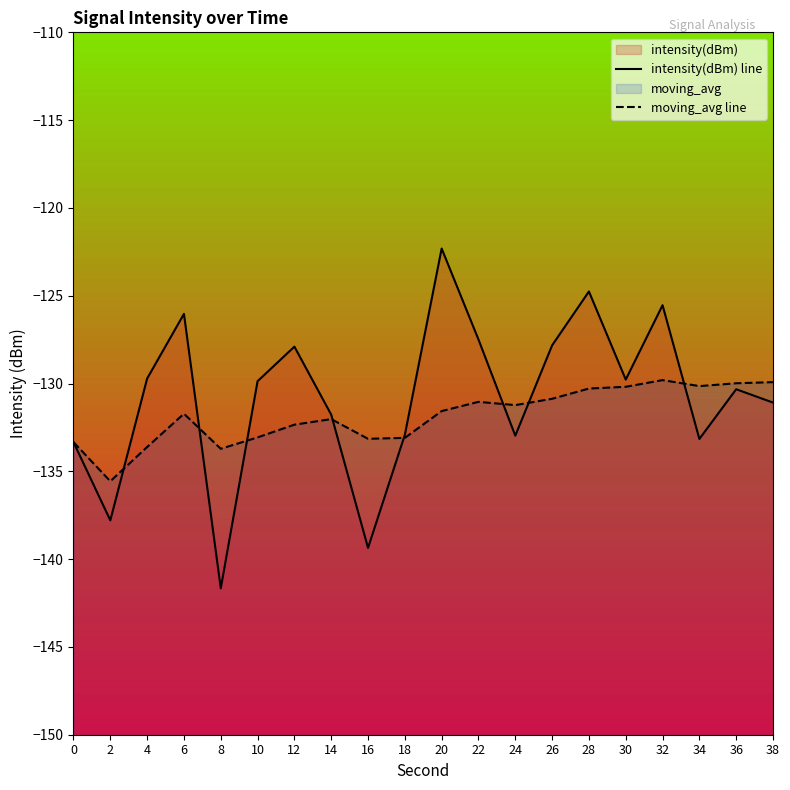

After their last crossing, which series has the higher values: intensity(dBm) line or moving_avg line?

moving_avg line